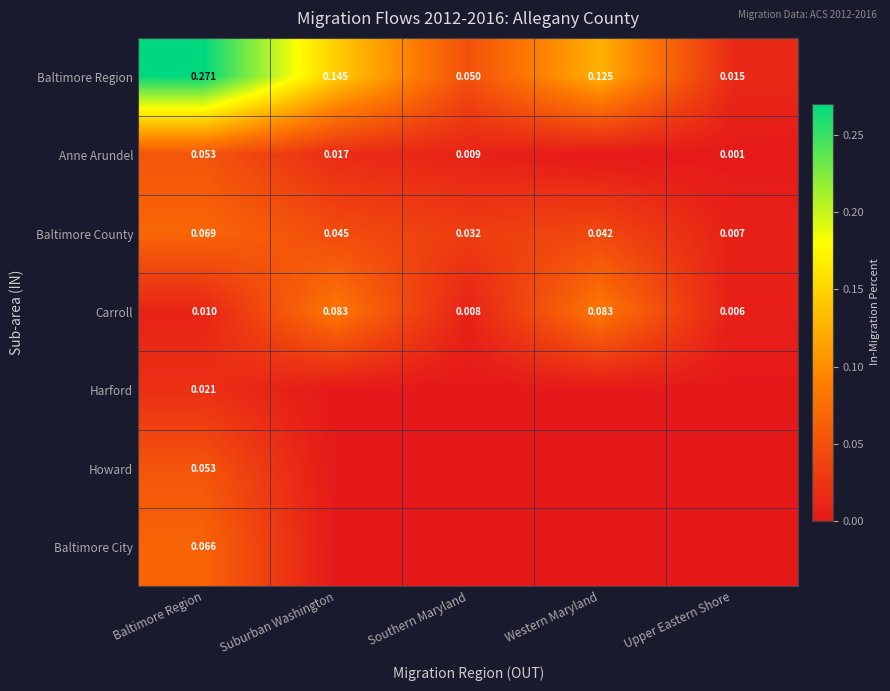

At which category does the chart reach its minimum across all series?

Western Maryland